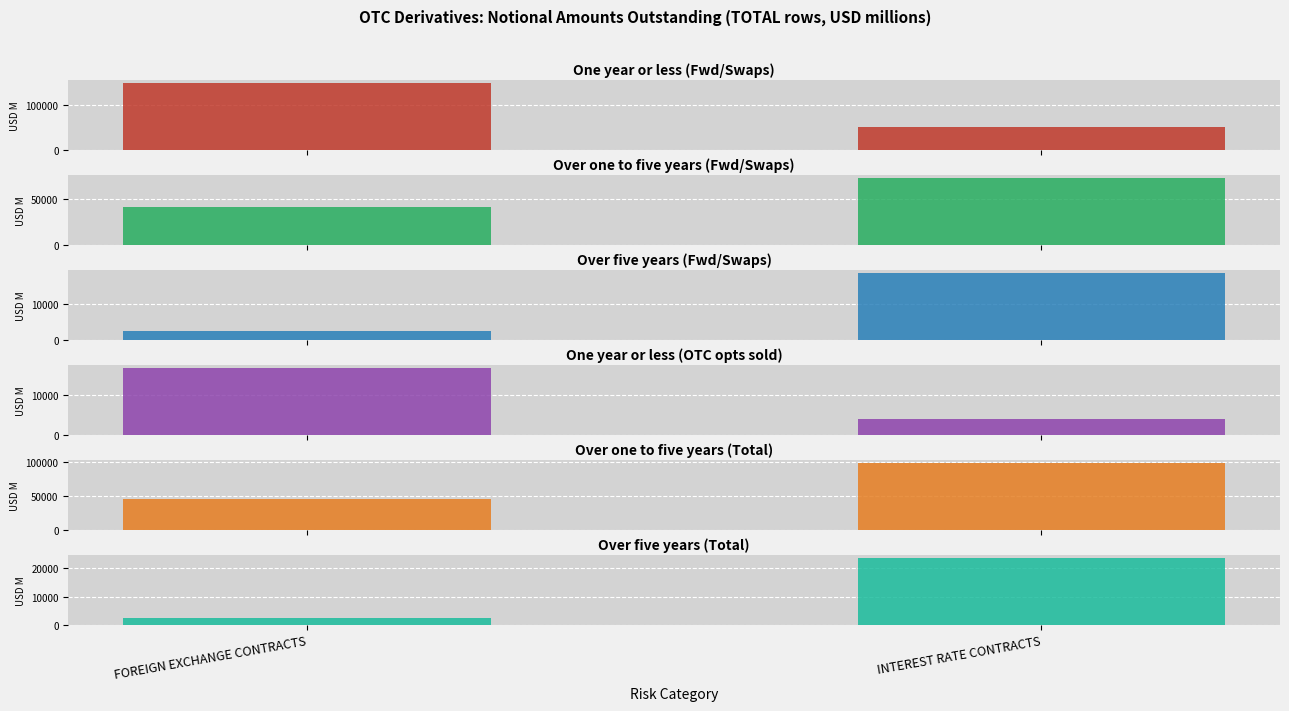

Which series has the largest total across all categories?

One year or less (Fwd/Swaps)